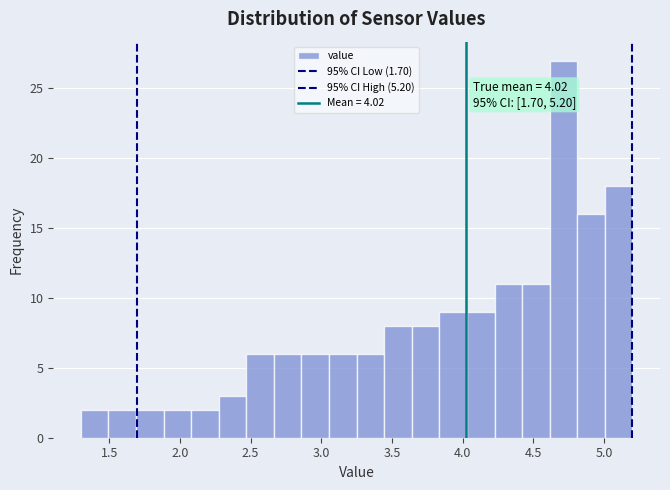

Around what value on the x-axis is the tallest bar? Give the approximate position of its centre, as read against the axis.

4.70